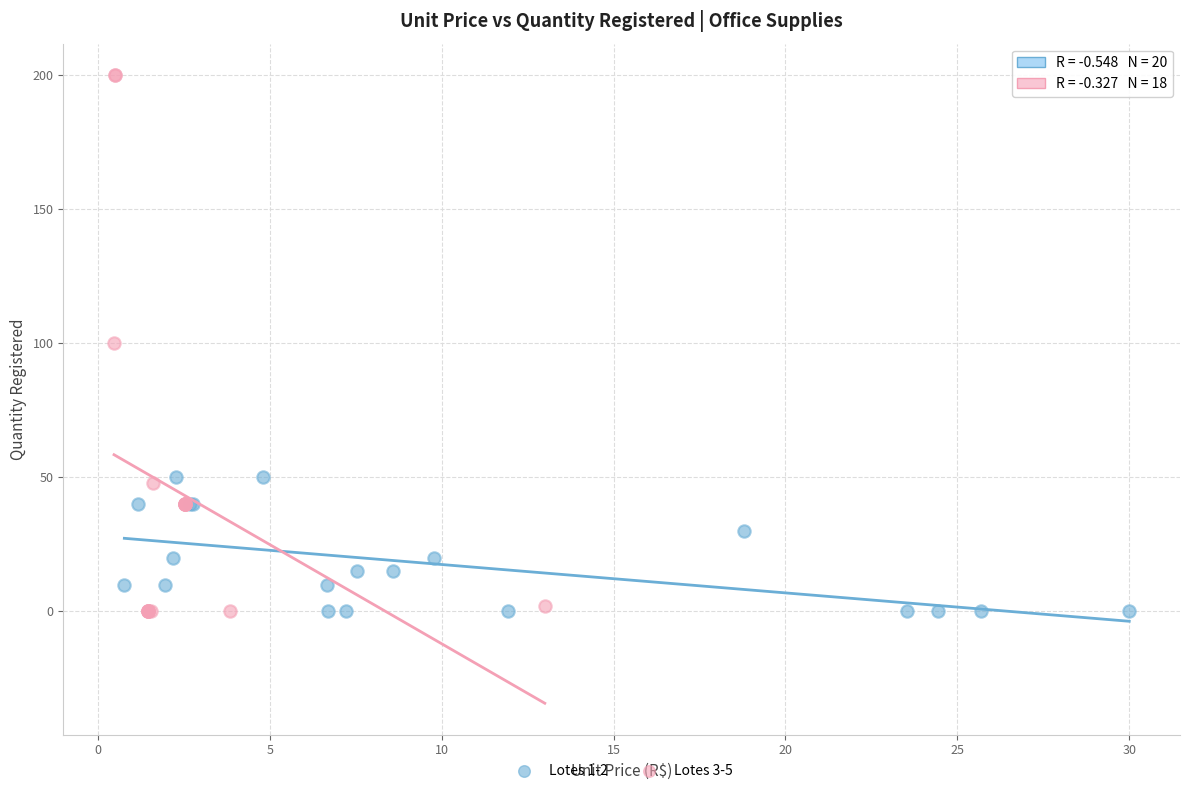

Which series has the largest Y range (max minus min)?

Lotes 3-5